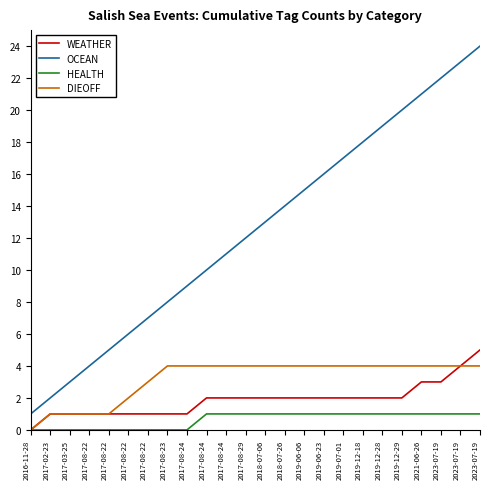

Which category has the highest value across all series?

2023-07-19